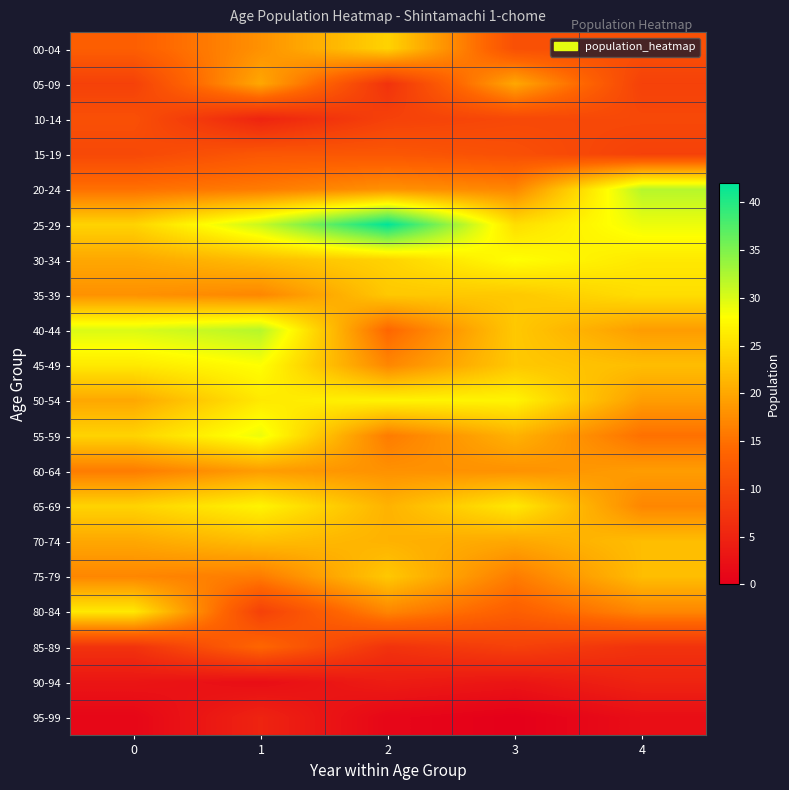

Reading left to right, what are all the values shown in this chart?

00-04: 0=13	1=18	2=24	3=11	4=11
05-09: 0=9	1=20	2=7	3=20	4=9
10-14: 0=11	1=5	2=9	3=10	4=10
15-19: 0=10	1=12	2=12	3=11	4=9
20-24: 0=15	1=16	2=18	3=17	4=32
25-29: 0=24	1=31	2=42	3=25	4=29
30-34: 0=20	1=22	2=24	3=28	4=26
35-39: 0=18	1=17	2=23	3=23	4=25
40-44: 0=30	1=32	2=14	3=23	4=19
45-49: 0=26	1=28	2=17	3=23	4=22
50-54: 0=20	1=26	2=27	3=27	4=19
55-59: 0=24	1=29	2=16	3=21	4=15
60-64: 0=16	1=19	2=18	3=18	4=19
65-69: 0=24	1=27	2=21	3=26	4=17
70-74: 0=20	1=22	2=21	3=20	4=22
75-79: 0=17	1=16	2=23	3=16	4=22
80-84: 0=26	1=9	2=17	3=13	4=17
85-89: 0=7	1=14	2=7	3=9	4=7
90-94: 0=3	1=2	2=4	3=3	4=5
95-99: 0=1	1=5	2=1	3=0	4=2